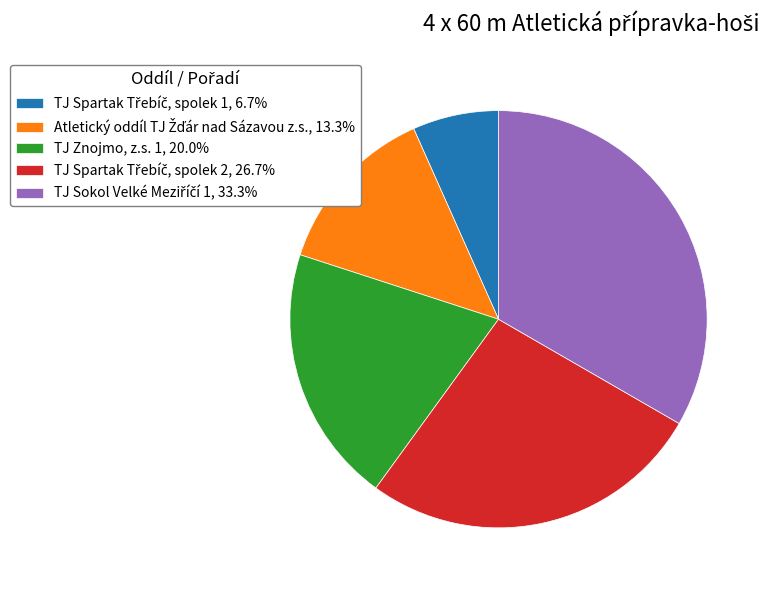

How many segments does this pie chart have?

5